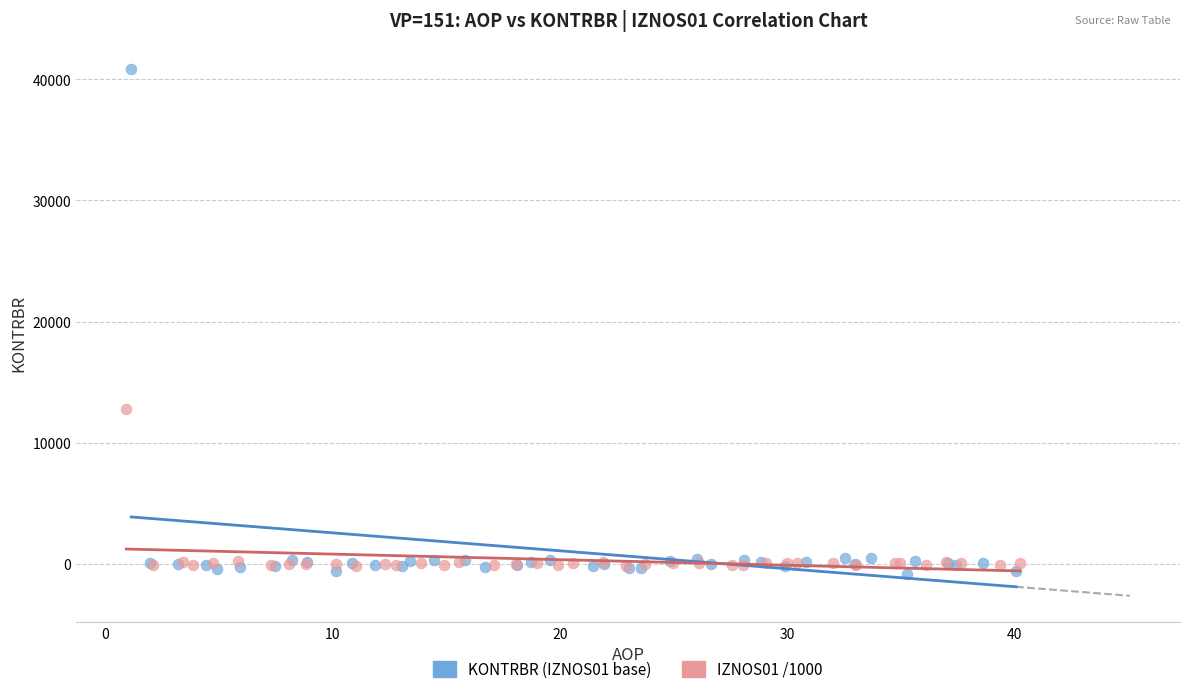

Which series has the largest Y range (max minus min)?

KONTRBR (IZNOS01 base)